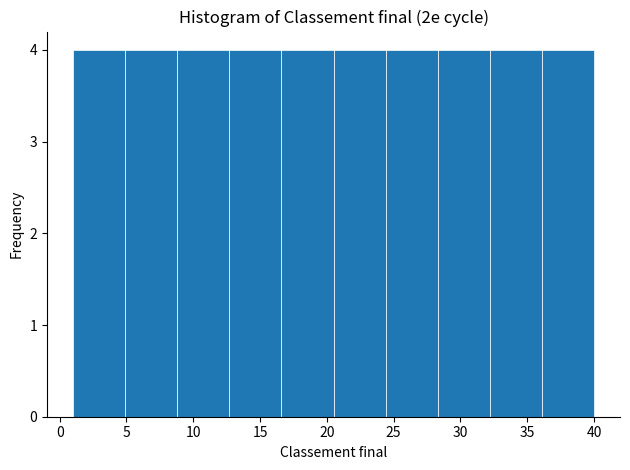

What is the height of the bar covering 16.6 to 20.5 on the x-axis? Neither the bar edges nor the heights are printed on the chart, so give them approximately, as read against the axes.

4